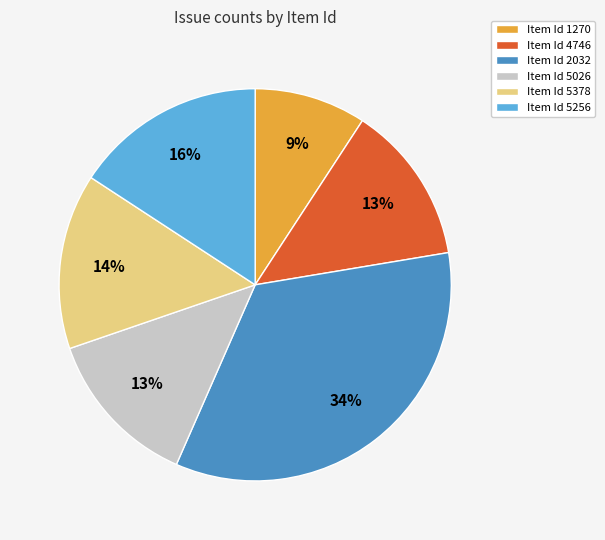

How many slices are in this pie chart?

6